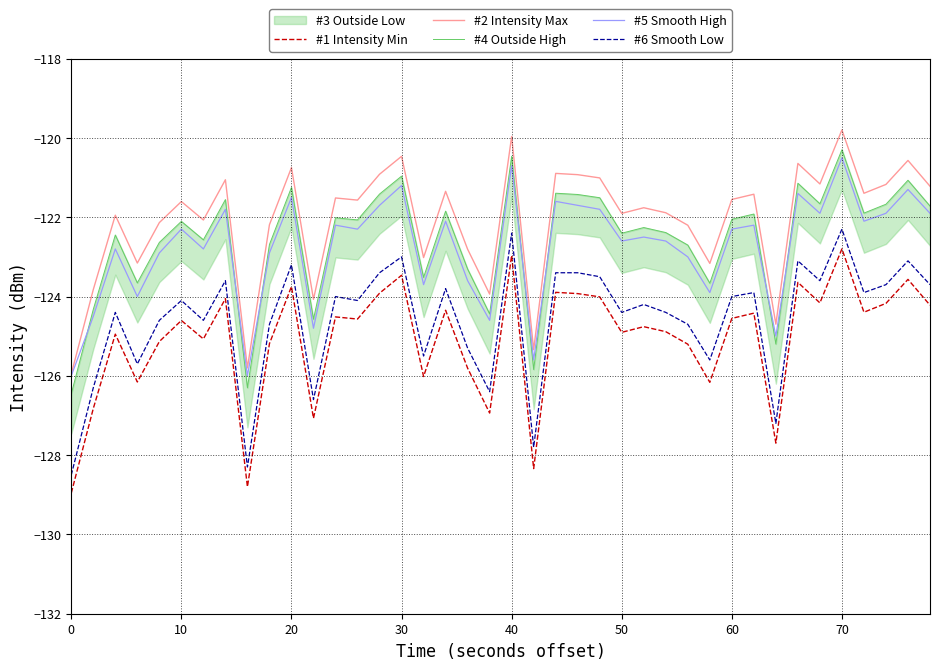

True or false: #6 Smooth Low has more than 2 points higher than both neighbors.

True